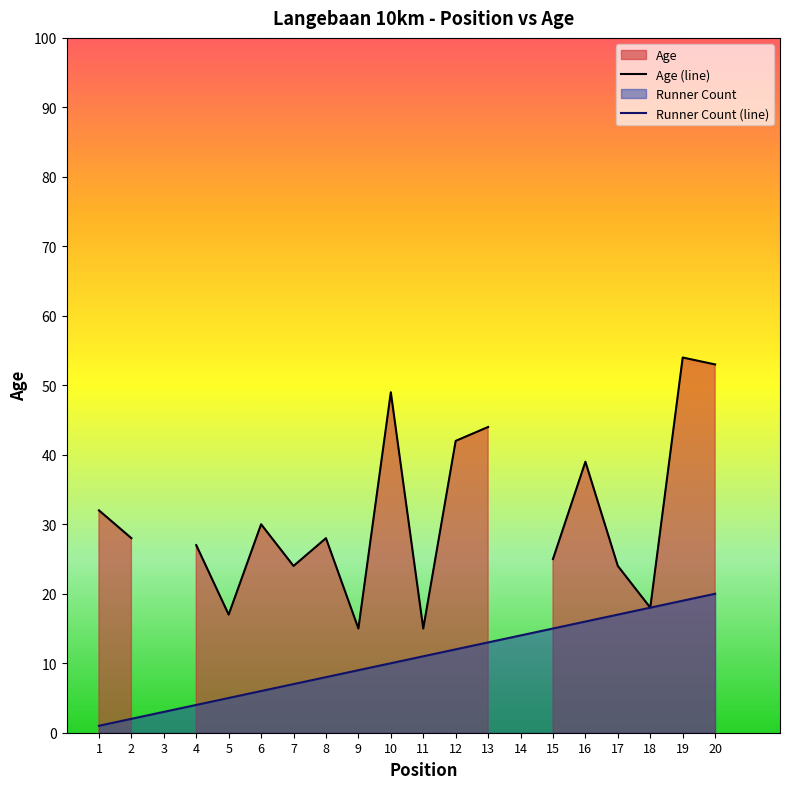

Between 19 and 7, which is larger?

19